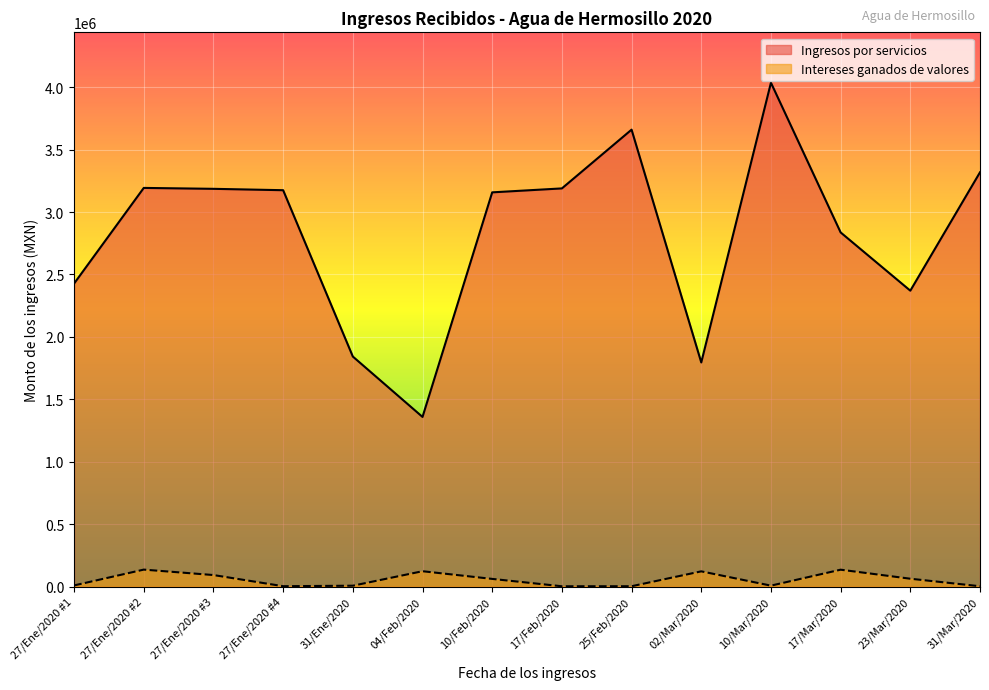

The value of Ingresos por servicios at 31/Mar/2020 is 1248824.0. True or false?

False